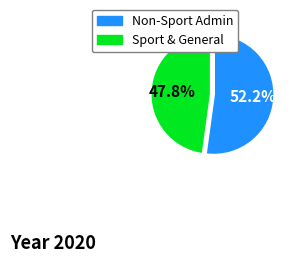

Is there any slice that represents more than half of the pie?

Yes